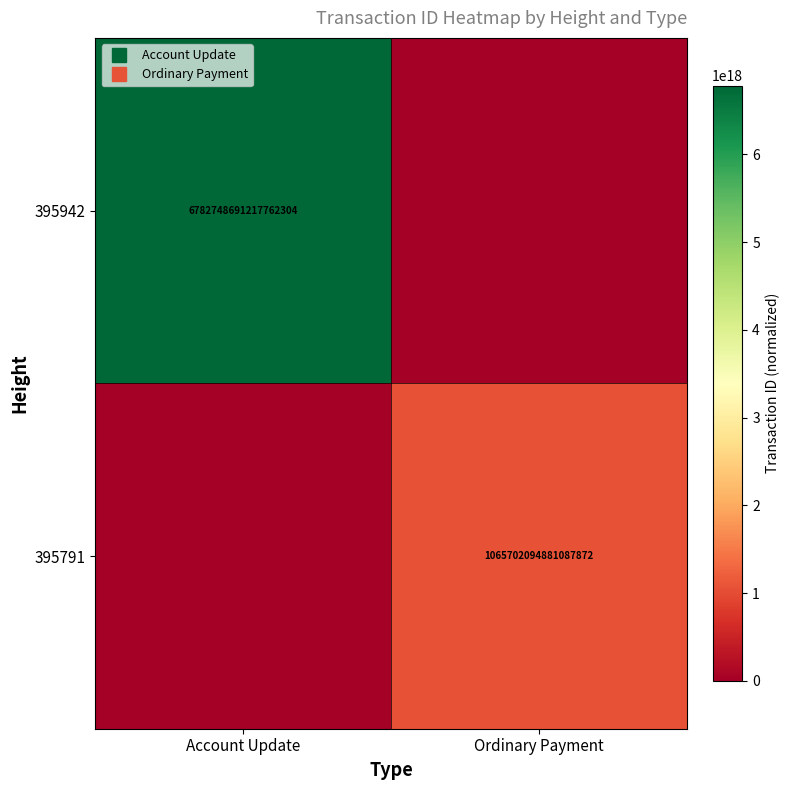

What is the sum of the 395942 values at Account Update and Ordinary Payment?

6782748691217762304